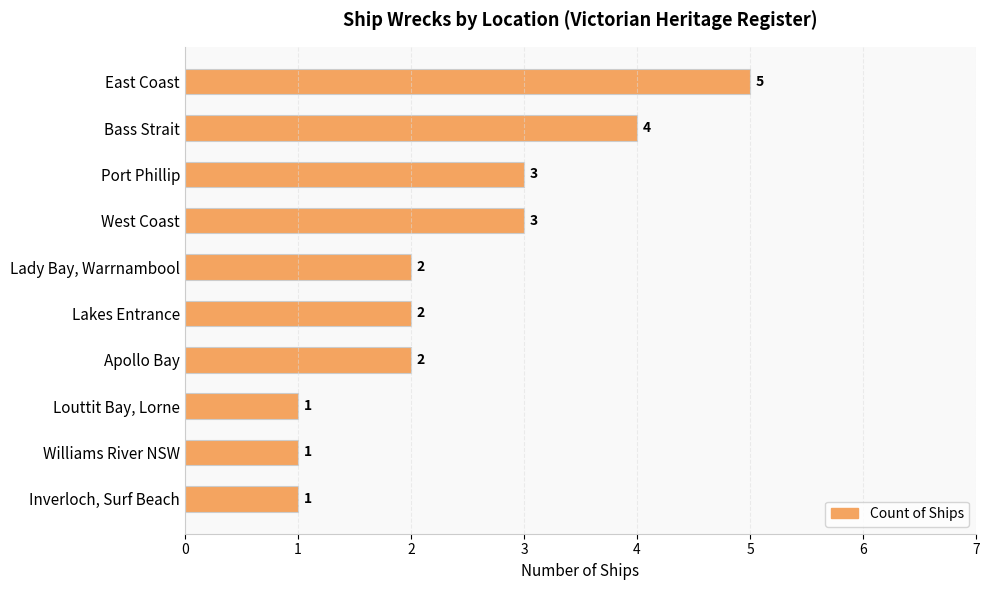

What is the difference between the second highest and second lowest values?

3